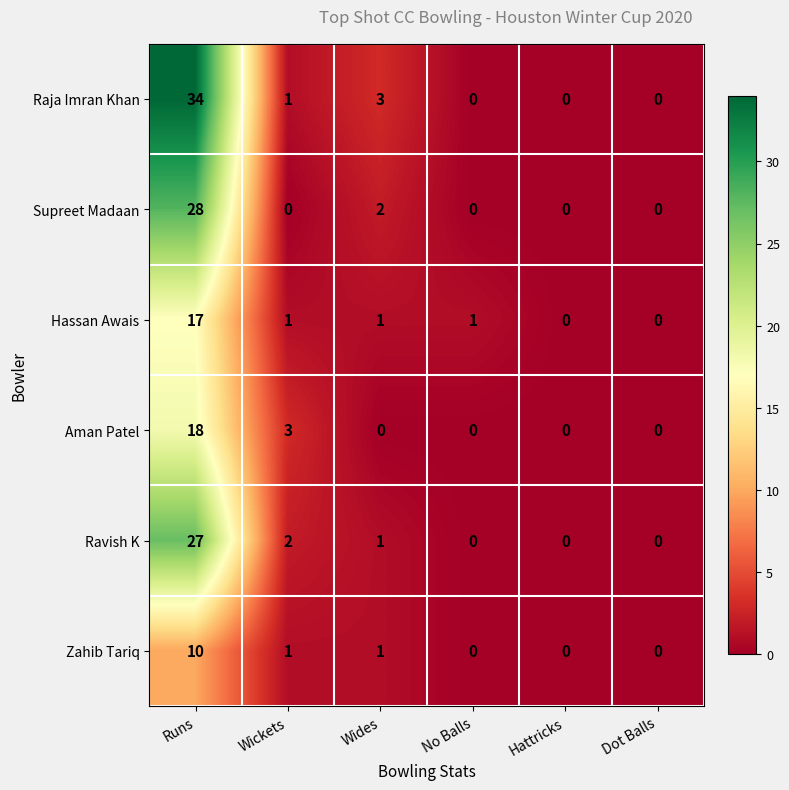

True or false: Hassan Awais has a value of 2 at Wides.

False